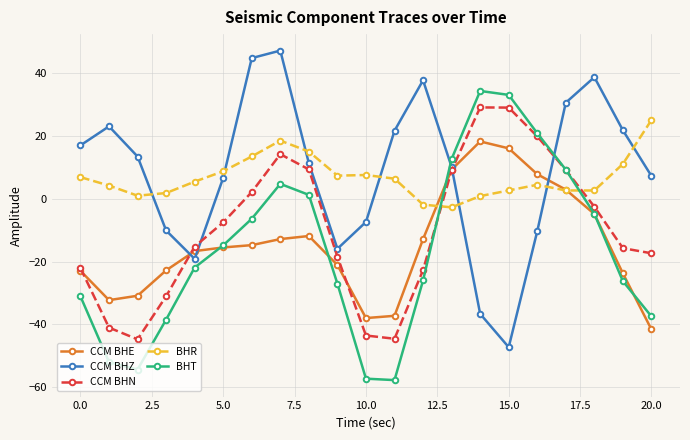

What is the value of the CCM BHZ point at the 1st from the left?

17.0